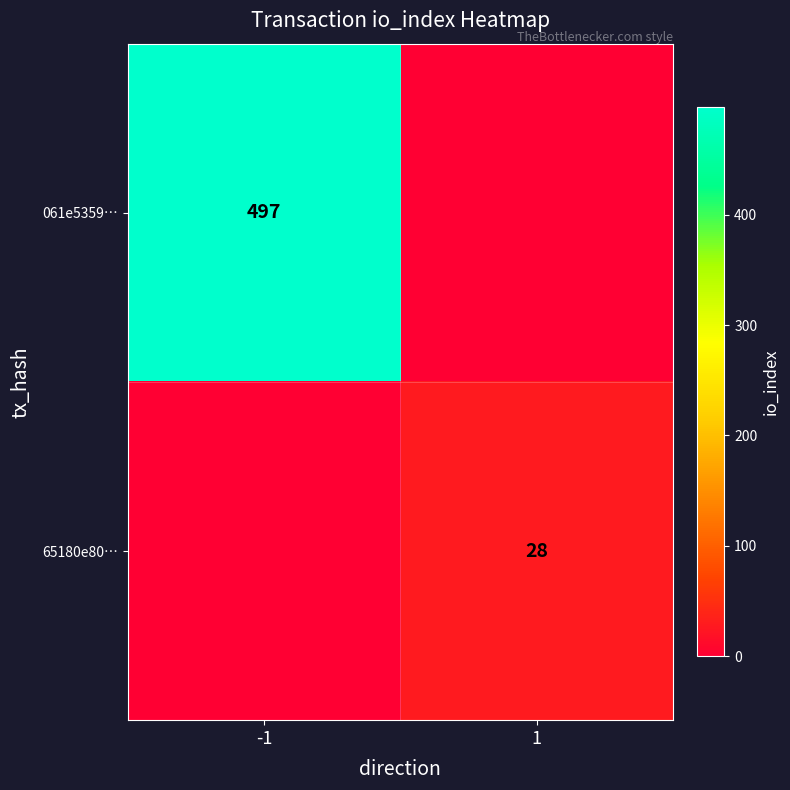

The value of 65180e80… at 1 is 28. True or false?

True